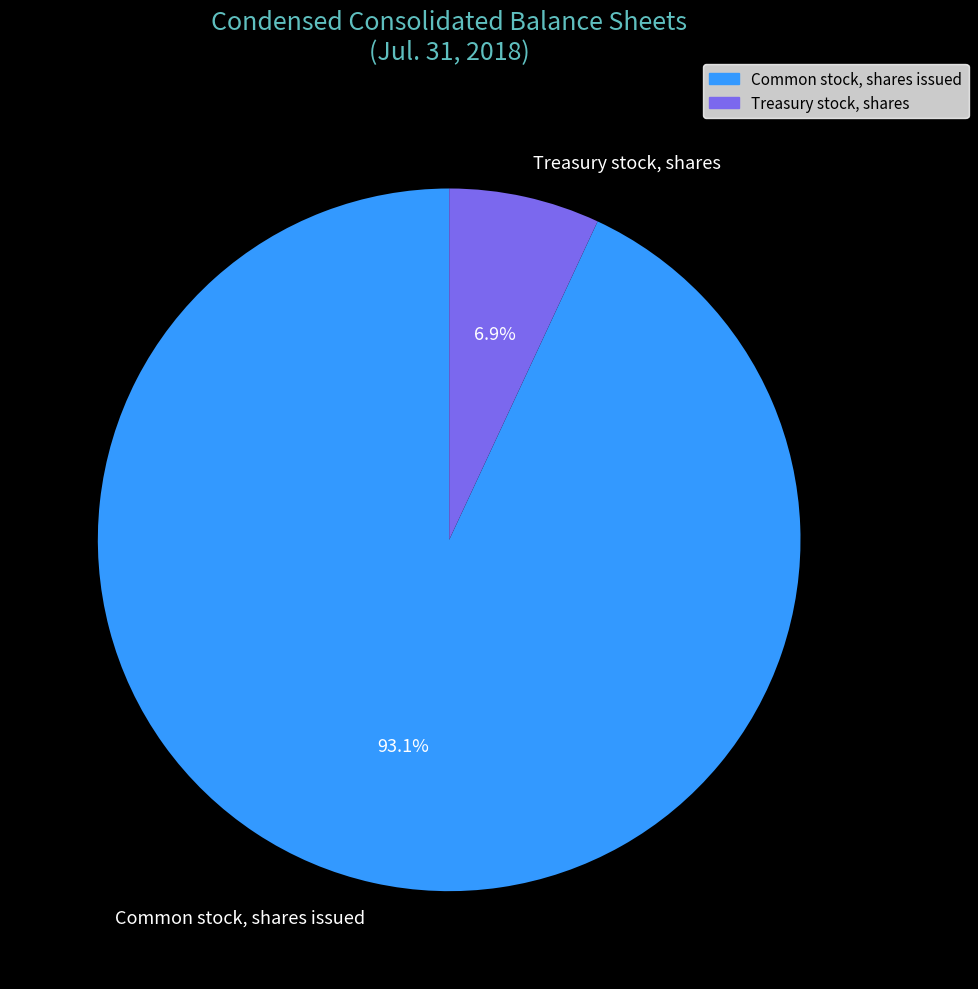

Which has a higher value, Common stock, shares issued or Treasury stock, shares?

Common stock, shares issued